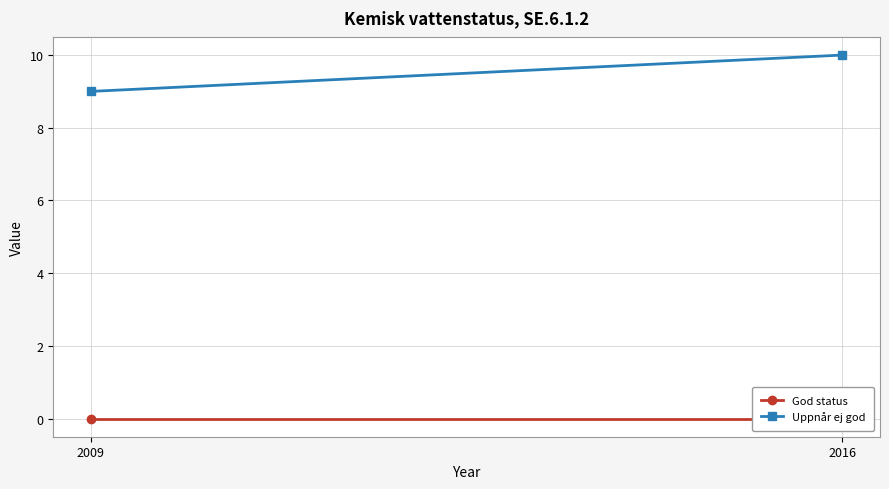

Which has a higher value, 2016 or 2009?

2016